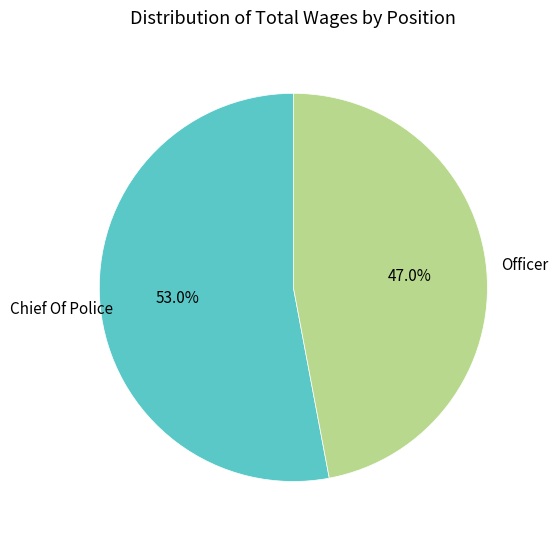

Which category has the biggest portion of the pie?

Chief Of Police